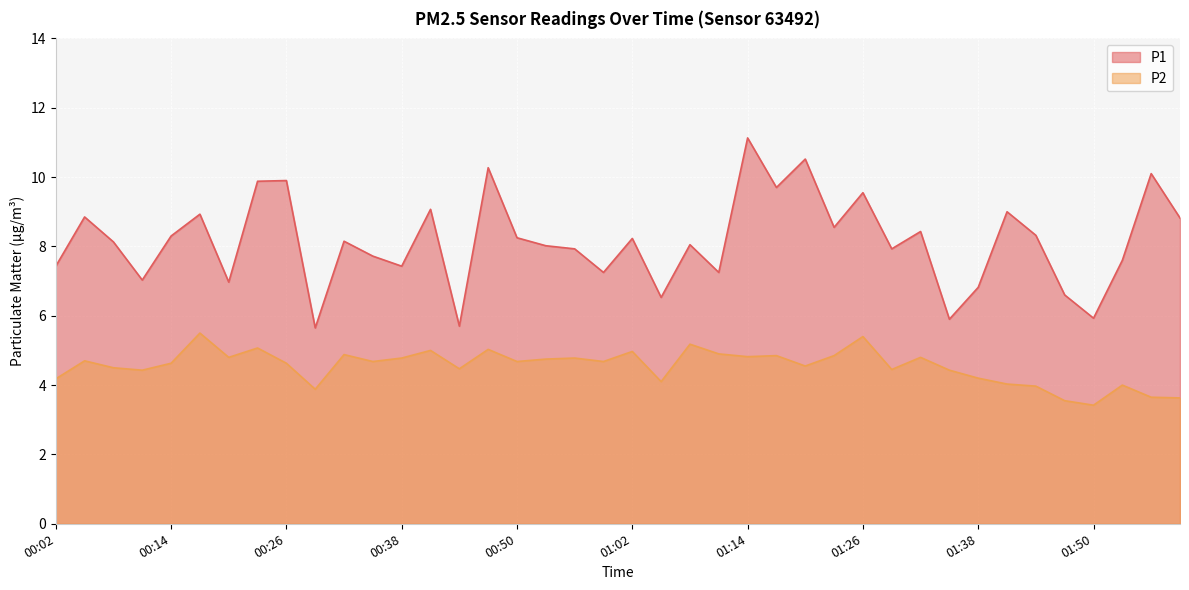

True or false: P2 and P1 intersect in this chart.

False